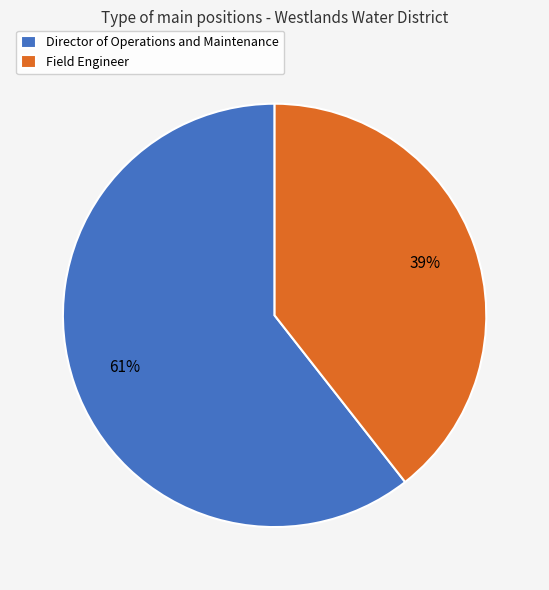

How many segments does this pie chart have?

2